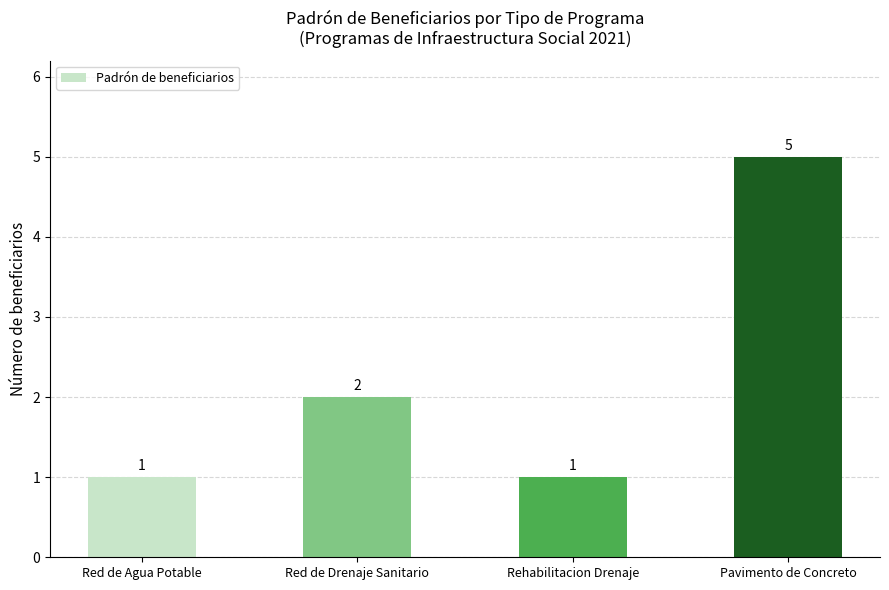

What is the smallest value displayed?

1